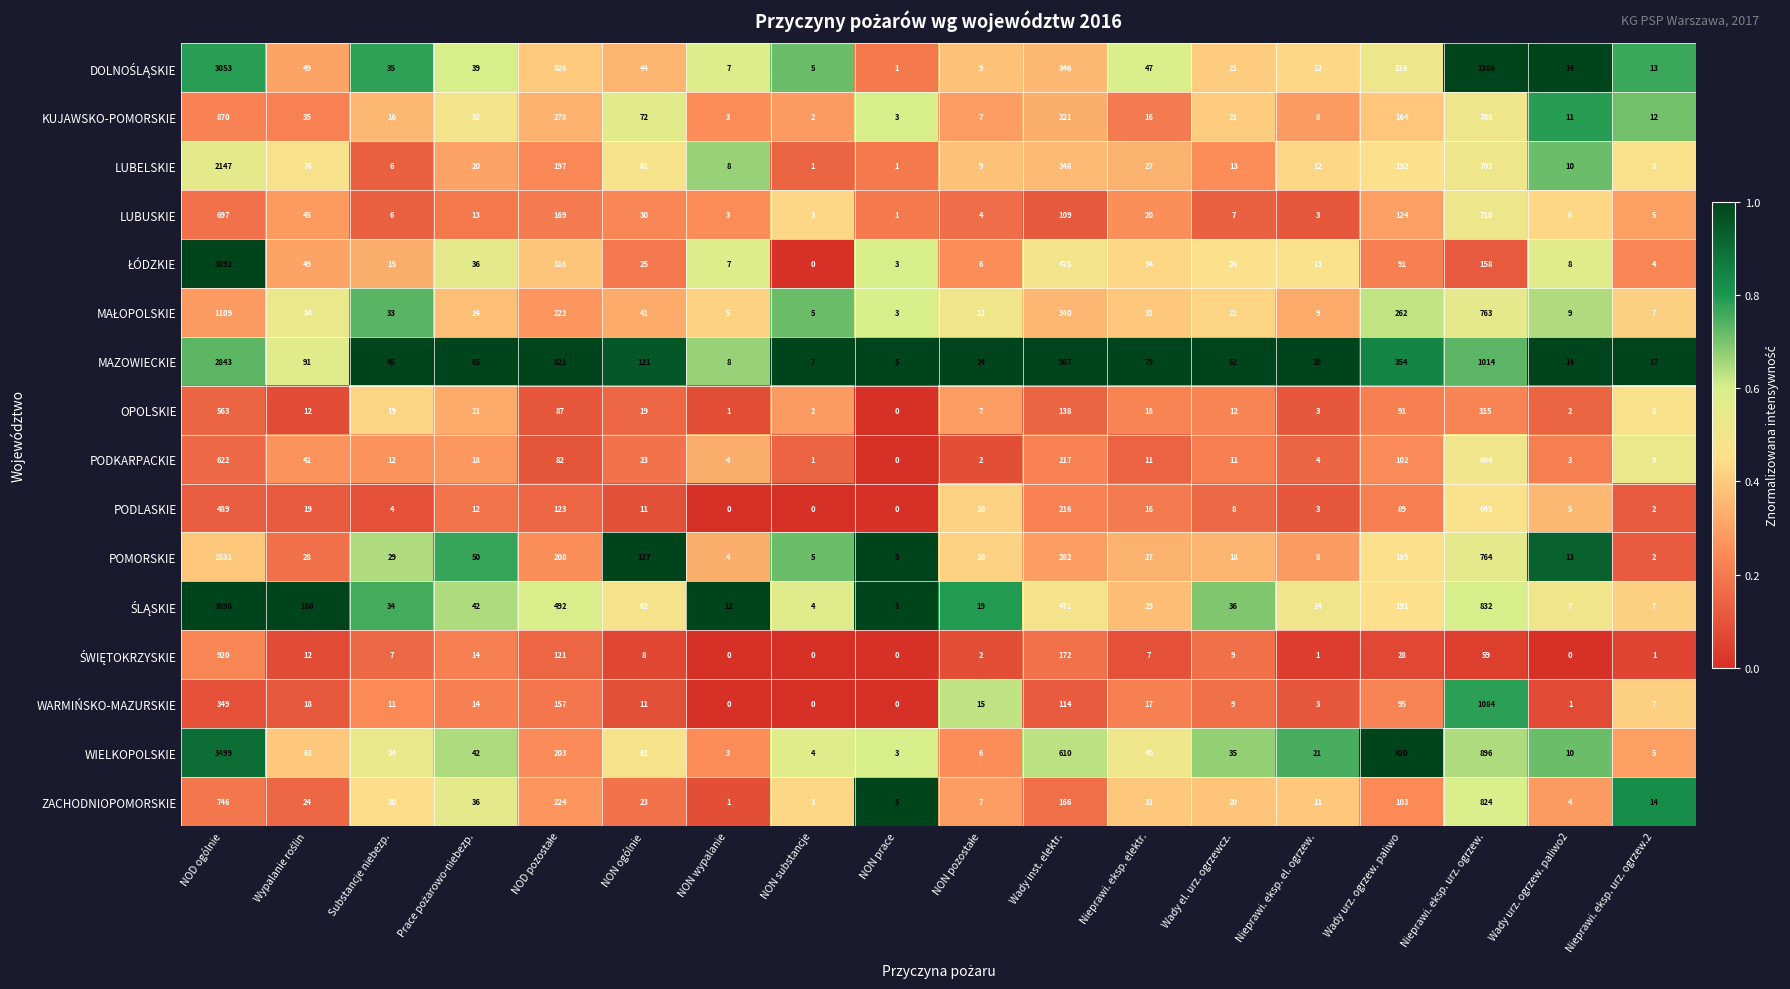

How many data points does each series have?

18